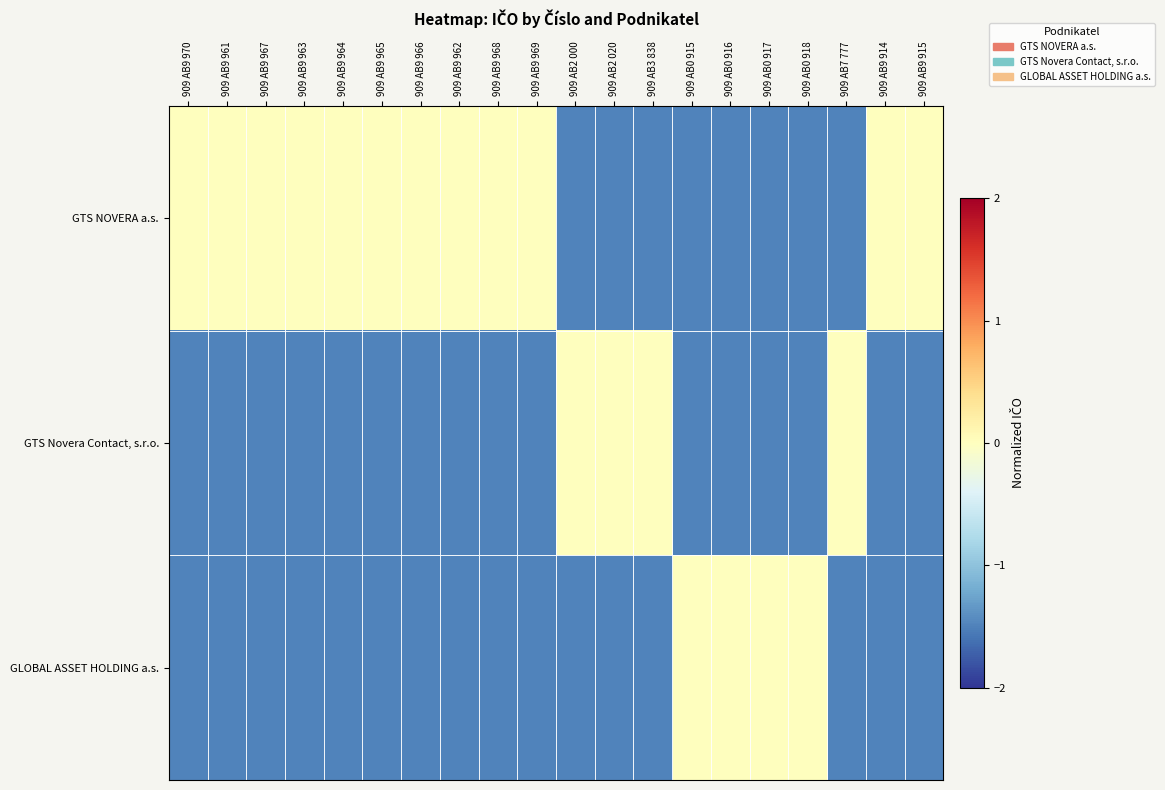

Which series has the widest spread of values?

GTS NOVERA a.s.